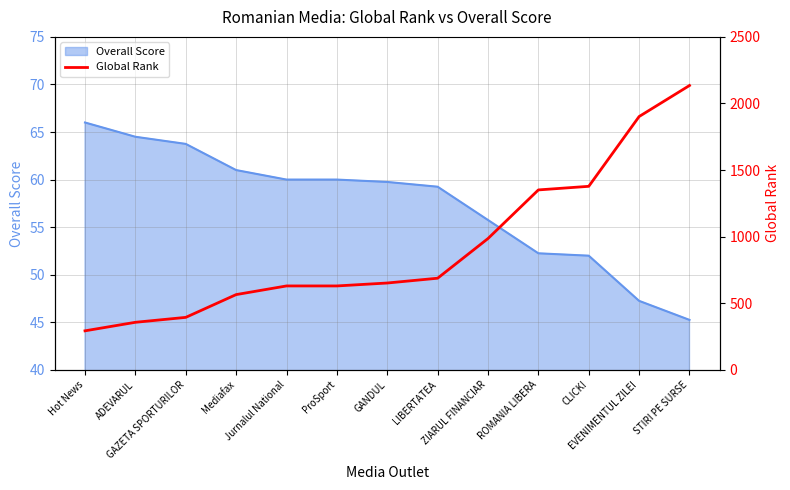

Reading left to right, transcribe all the data shown in this chart.

293	357	394	565	630	630	652	688	986	1351	1378	1902	2135